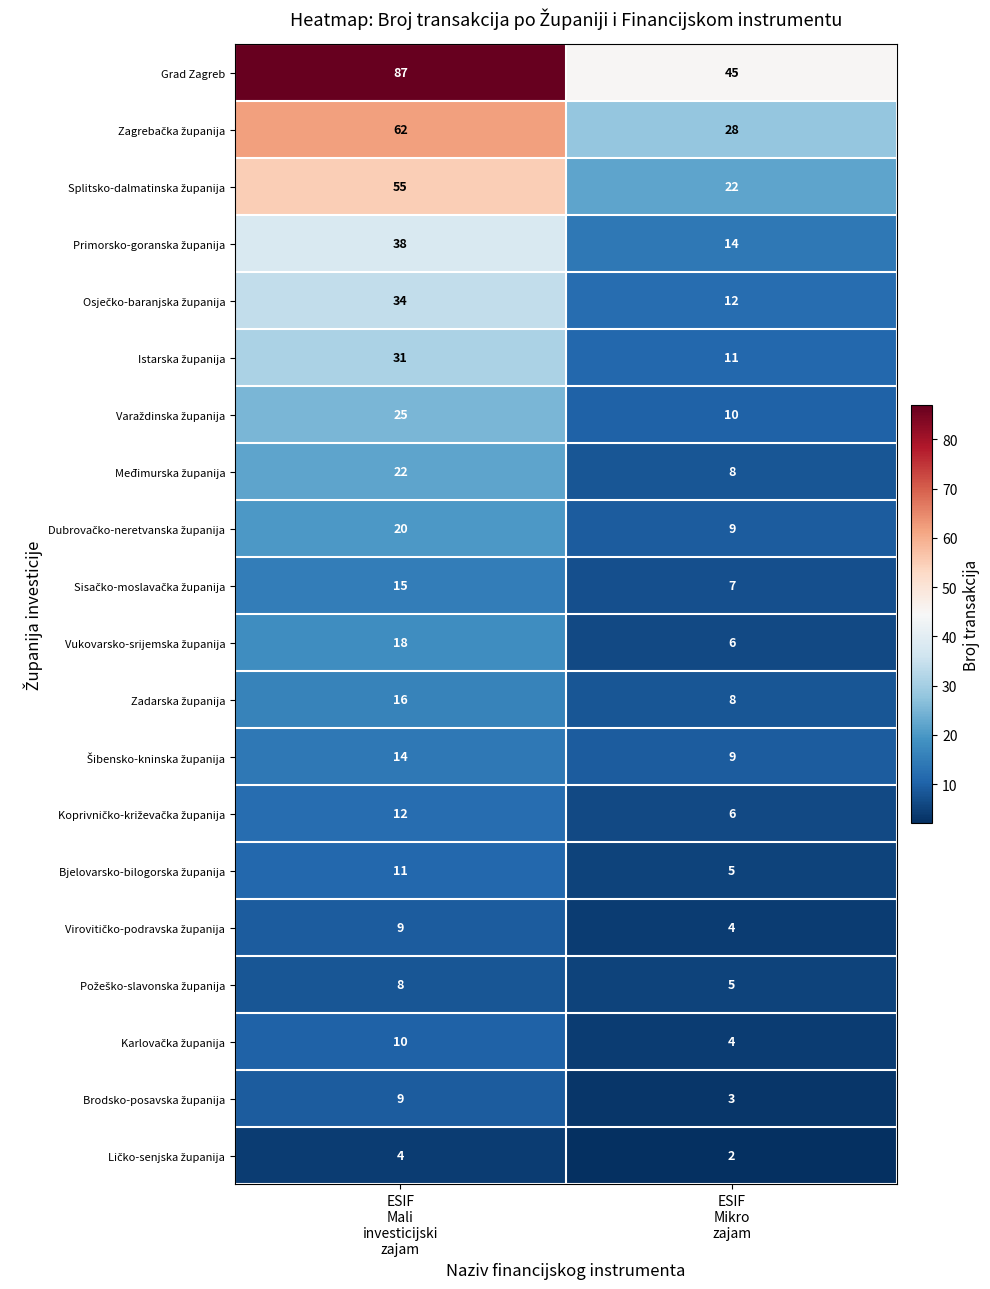

Which series has the largest total across all categories?

Grad Zagreb